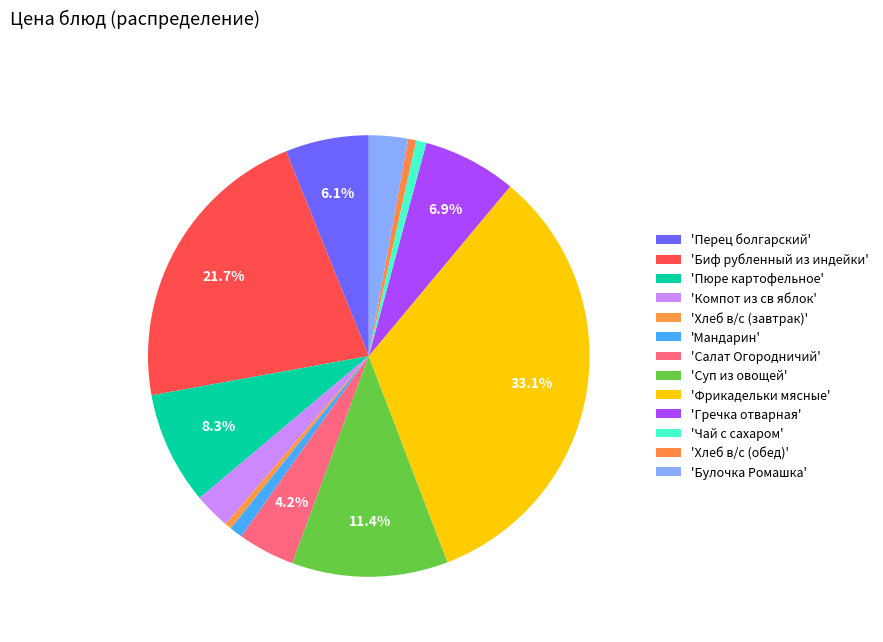

To the nearest percent, what is the average slice percentage?

8%